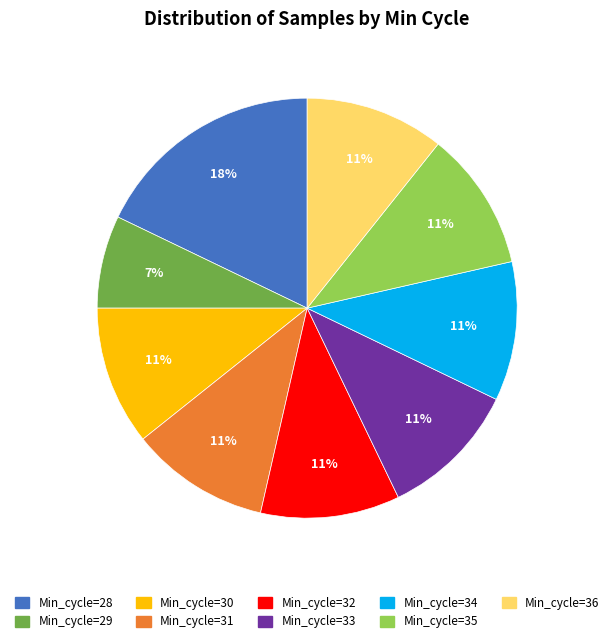

To the nearest percent, what portion does Min_cycle=31 represent?

11%